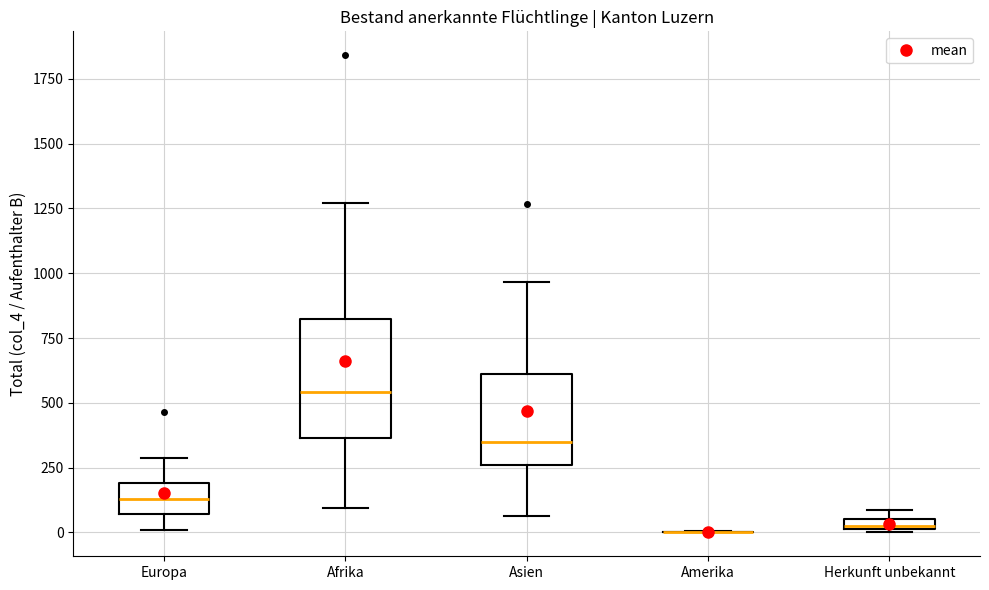

Which box is the tallest, from its lower edge to its upper edge?

Afrika